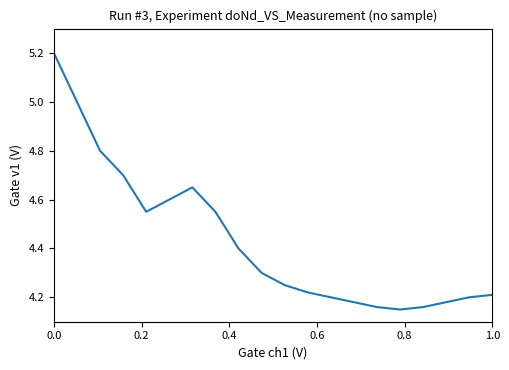

How many series are shown in this chart?

1